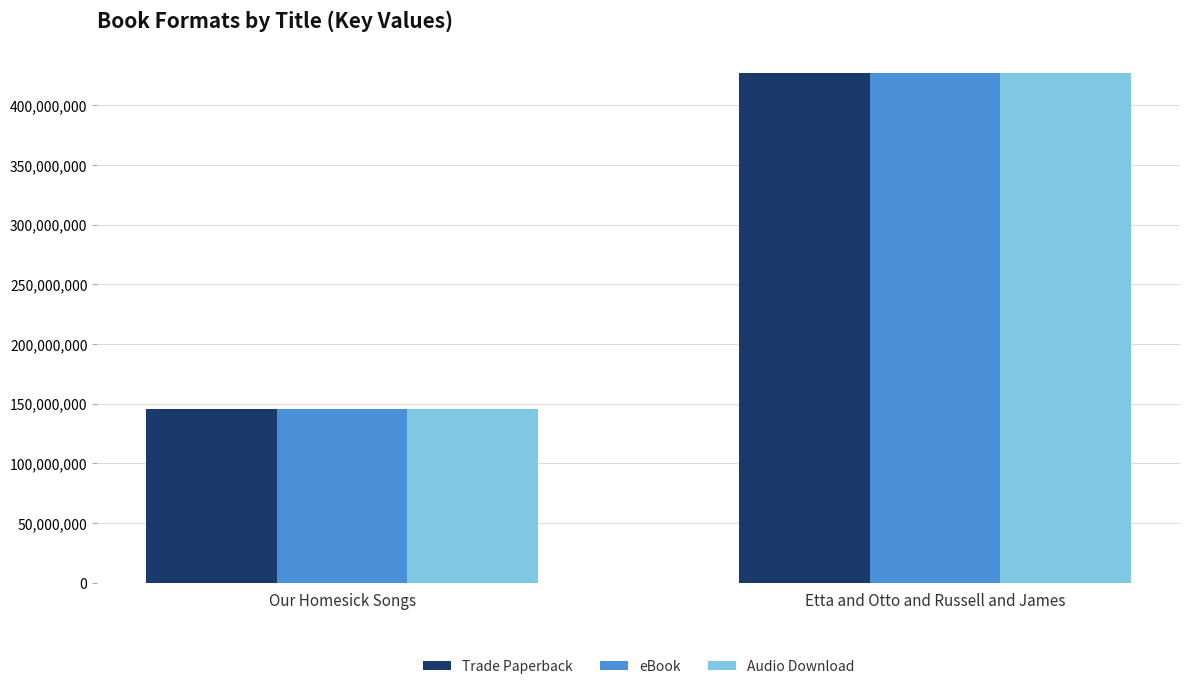

What is the label of the 2nd bar from the right?

Our Homesick Songs